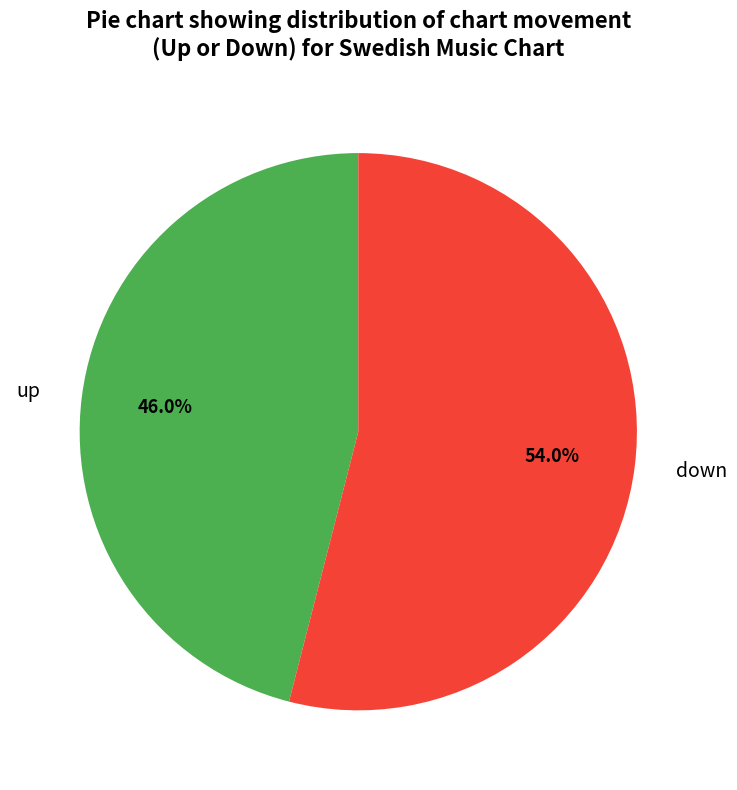

The up slice represents 46% of the pie. True or false?

True